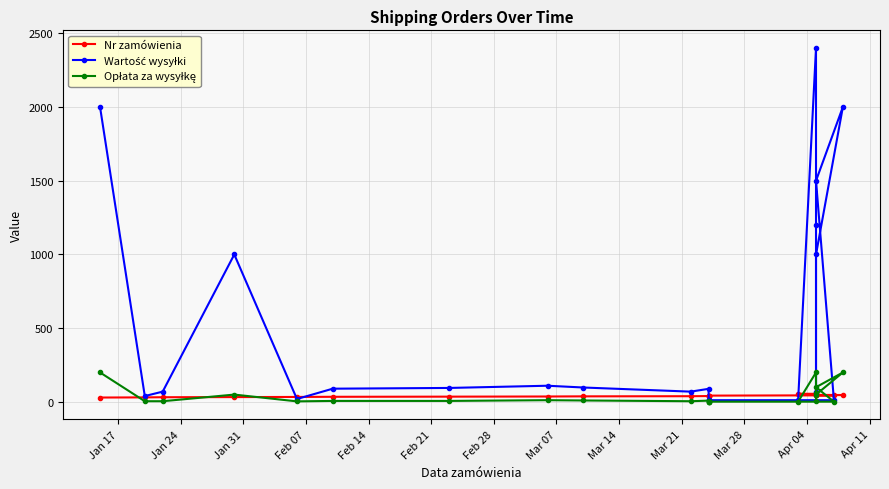

Does the chart display data point markers on the line(s)?

Yes